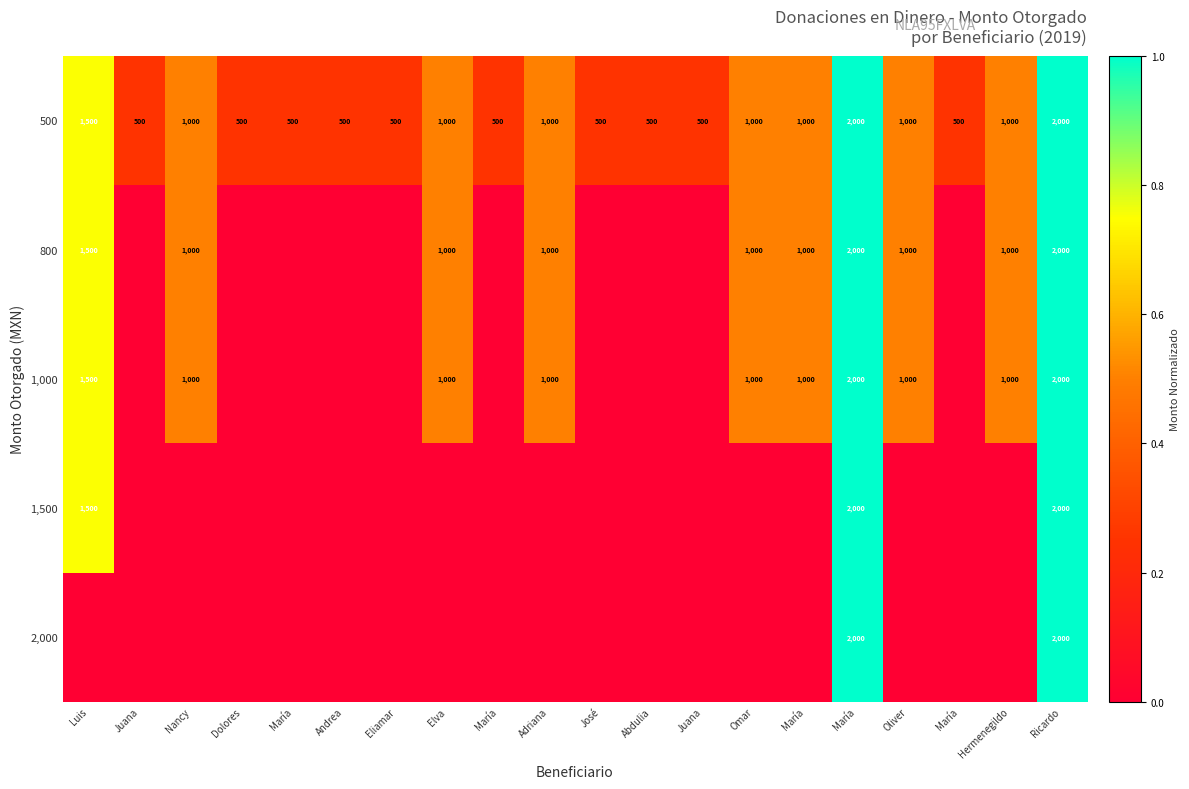

Which label corresponds to the smallest value in the chart?

Juana